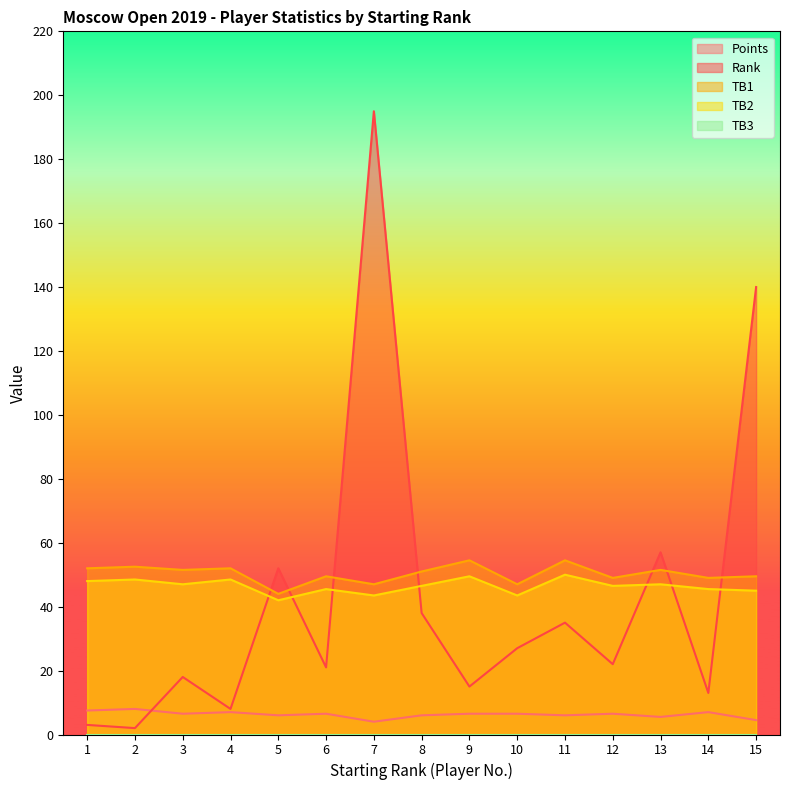

What is the difference between the maximum and minimum values in the Points series?

4.0